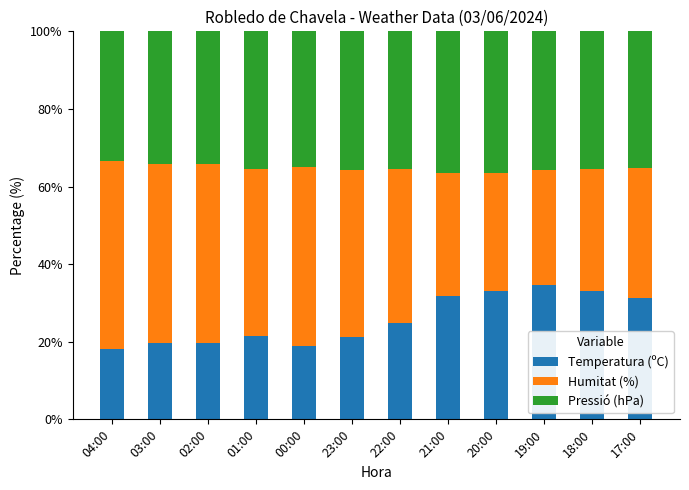

Are the bars grouped side by side (vs. stacked)?

No